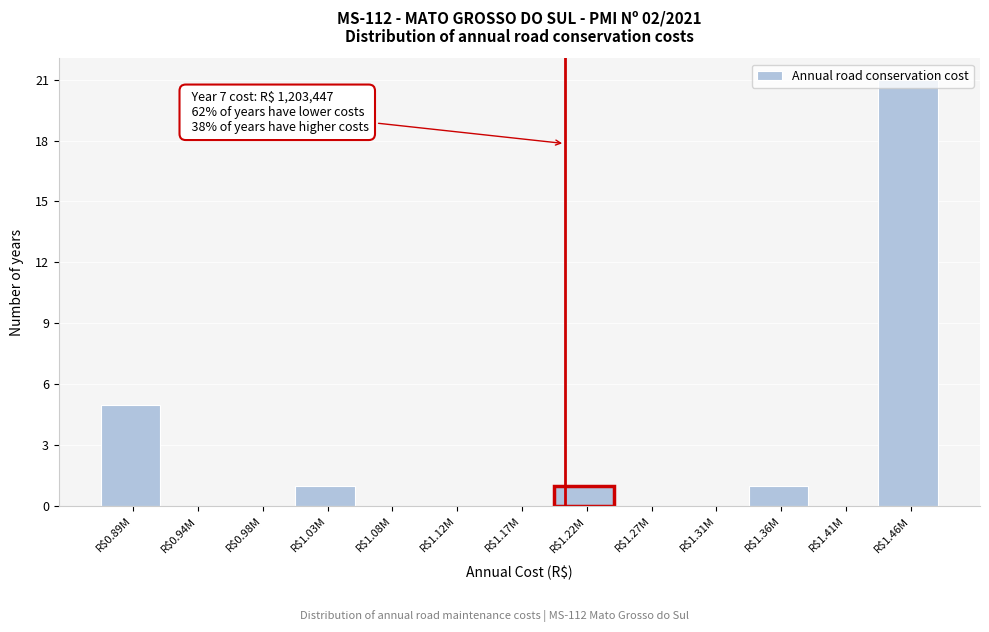

At which label is the value closest to 10?

R$0.89M